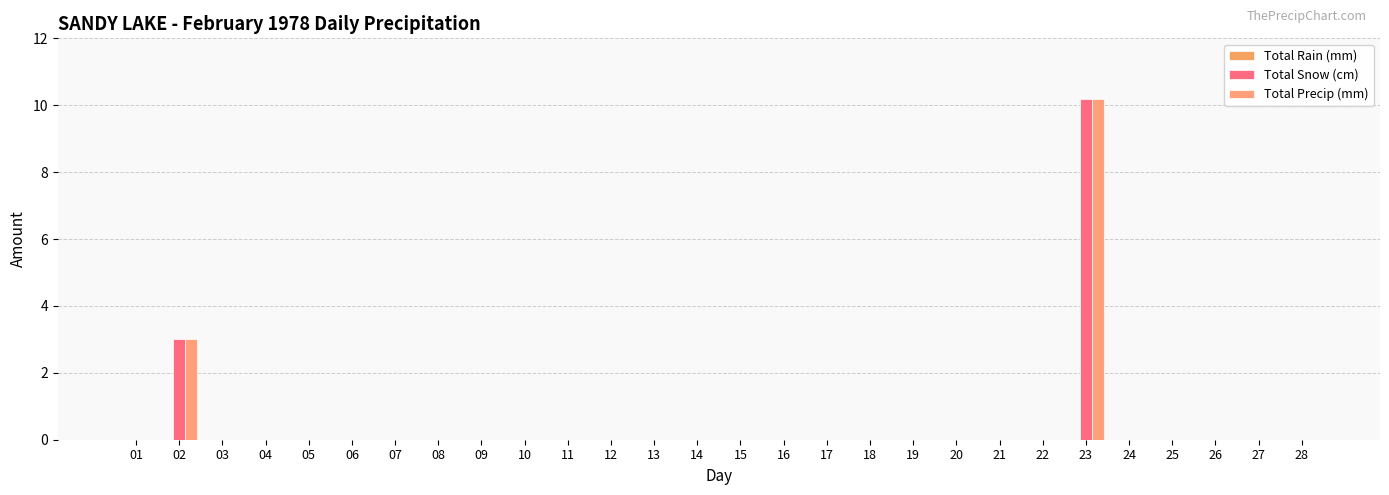

Does the chart contain stacked bars?

No